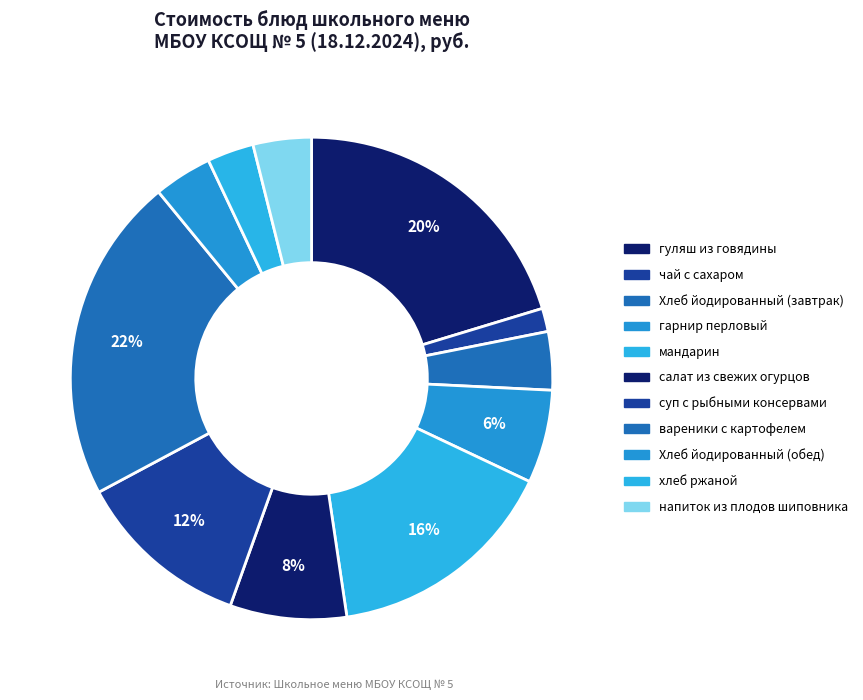

What is the ratio of the value at Хлеб йодированный (обед) to the value at Хлеб йодированный (завтрак)?

1.0